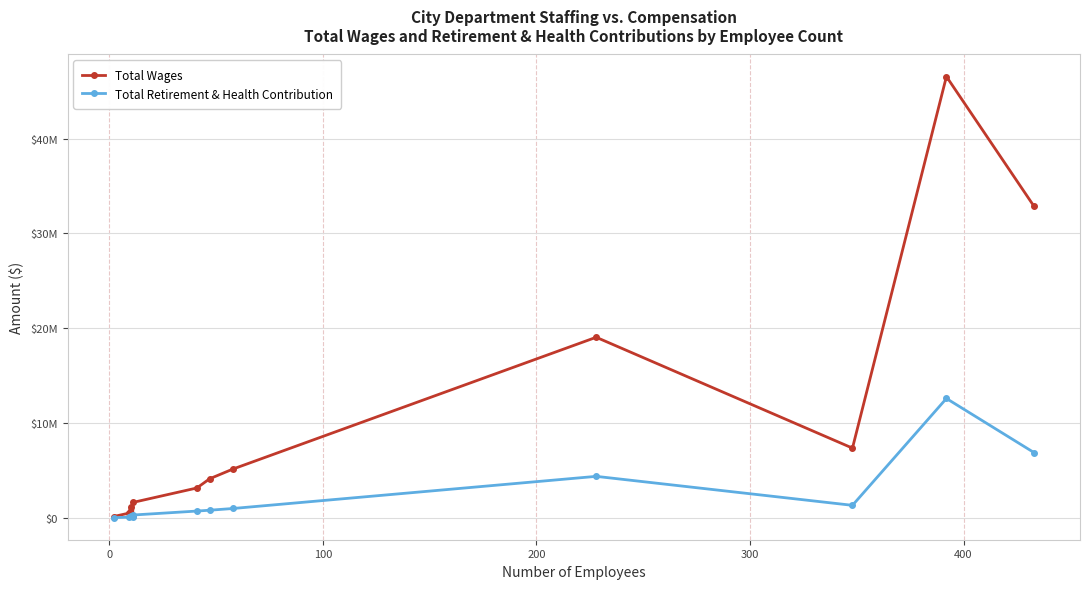

What is the sum of all Total Retirement & Health Contribution values?

28548318